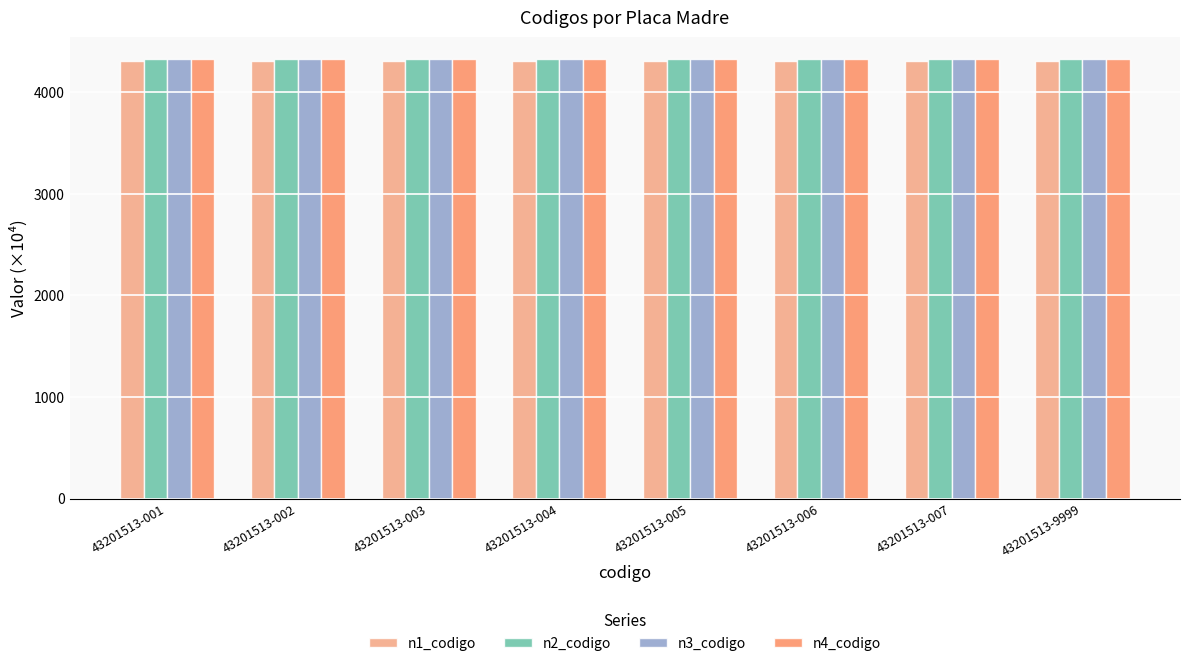

What is the spread (max minus min) of values at 43201513-005?

20.2